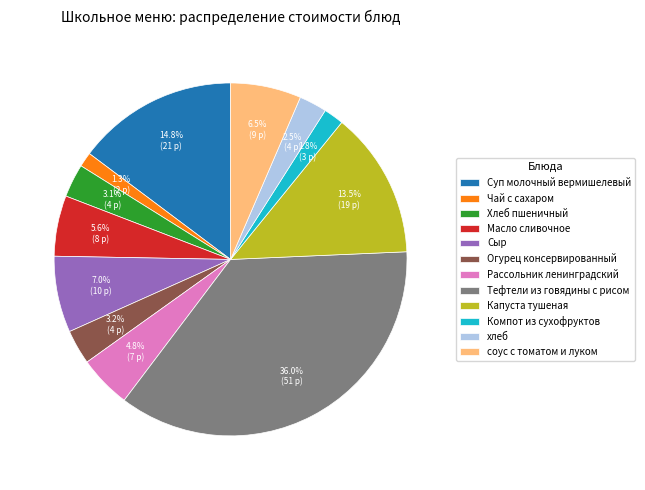

How many segments does this pie chart have?

12